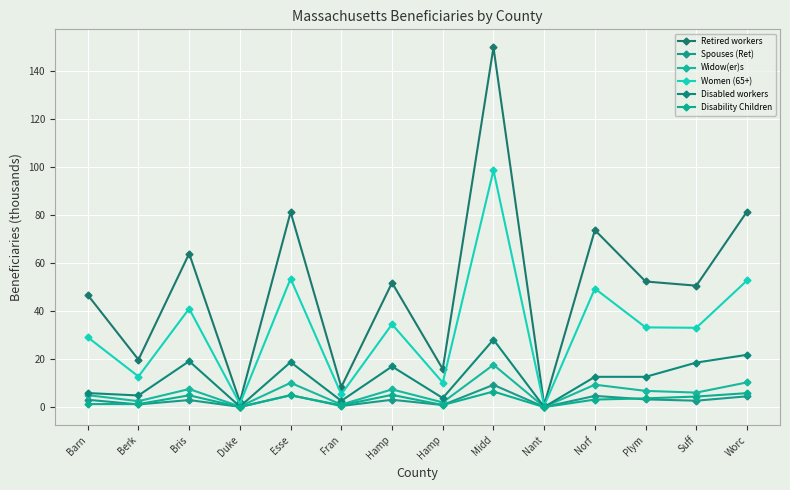

What is the label of the 13th point from the left?

Suff